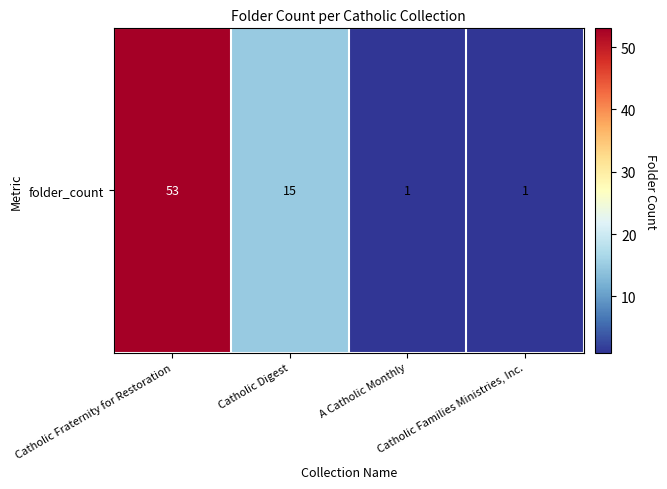

Which has a higher value, A Catholic Monthly or Catholic Families Ministries, Inc.?

A Catholic Monthly